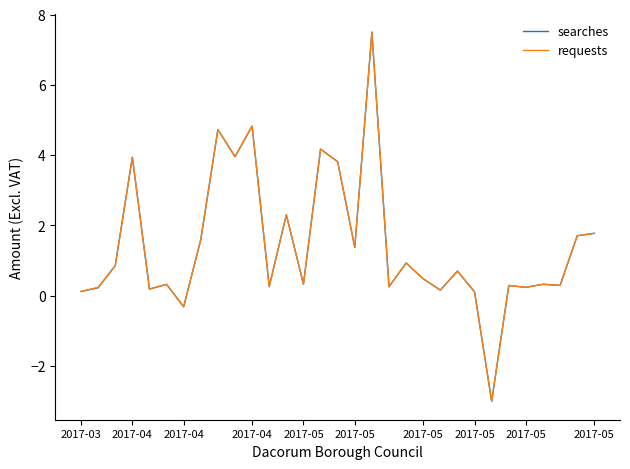

What are all the series names shown in the legend?

searches, requests